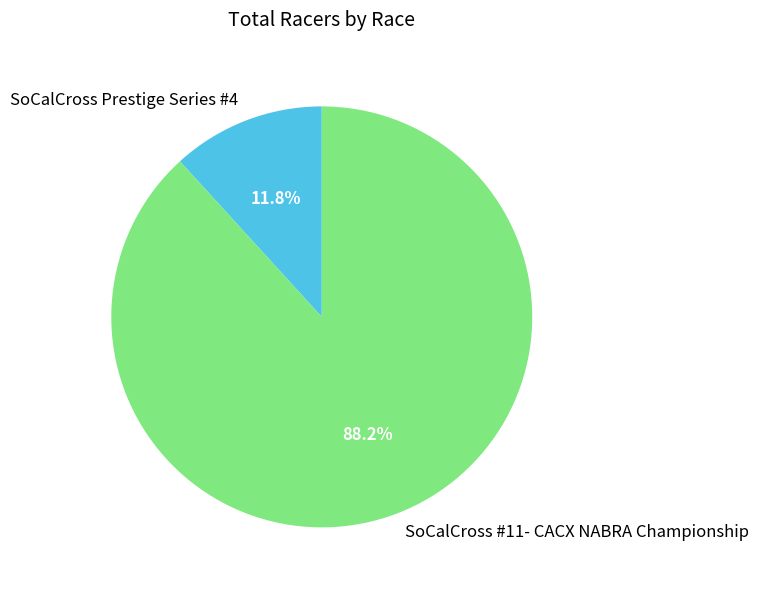

Is there a majority slice in this chart?

Yes